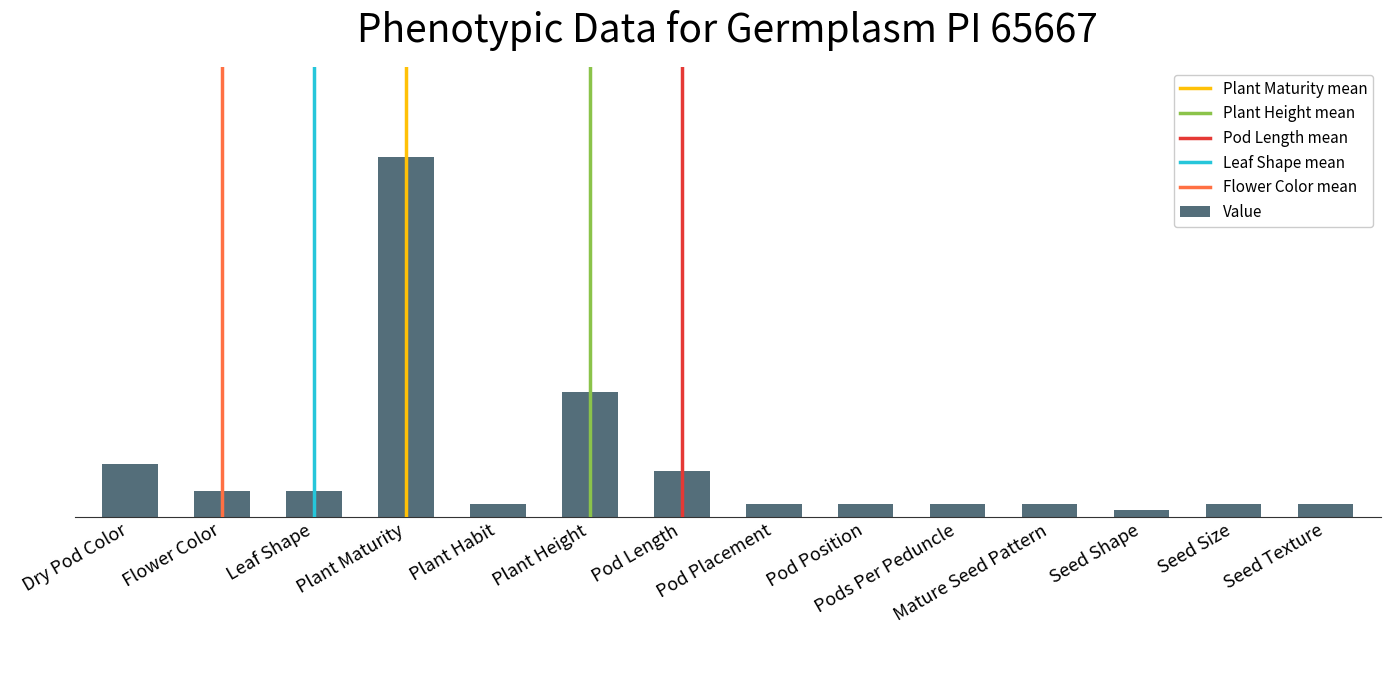

Which label corresponds to the largest value in the chart?

Plant Maturity